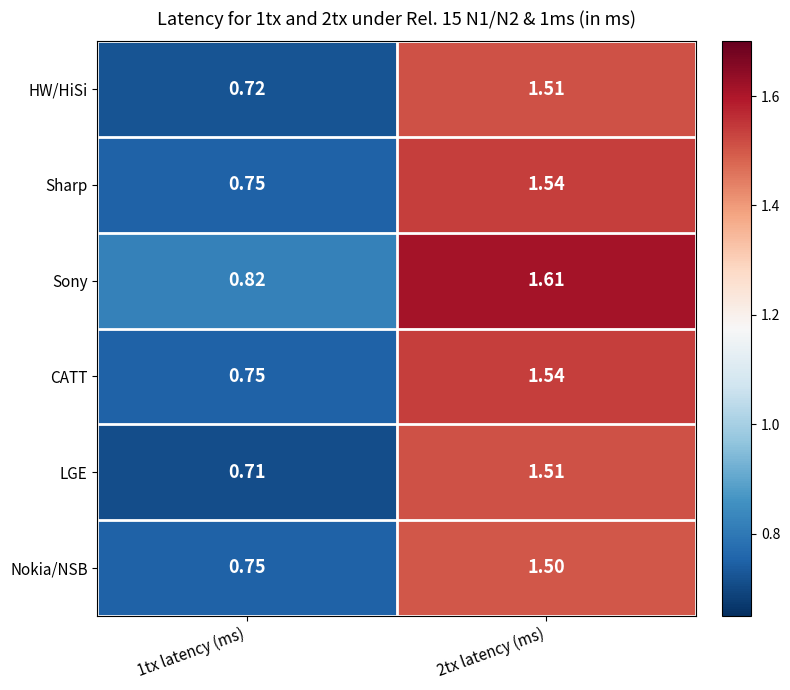

Which series has the largest total across all categories?

Sony